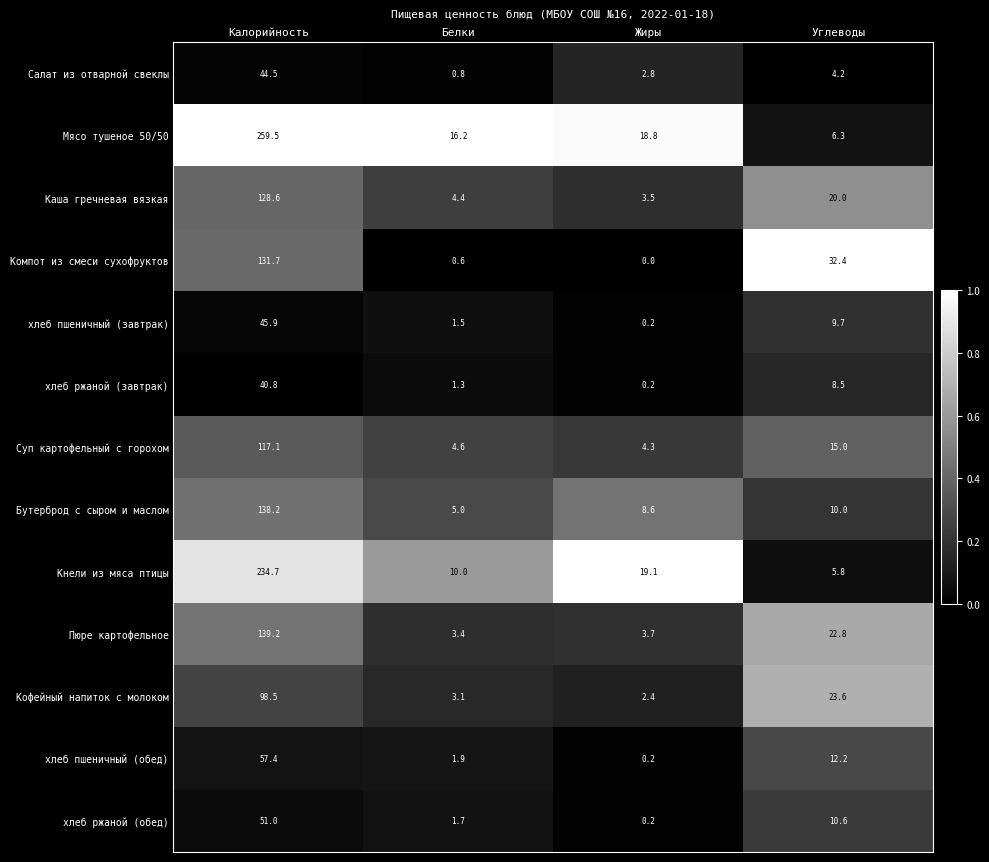

What is the difference between the second highest and second lowest values in the Суп картофельный с горохом series?

10.4